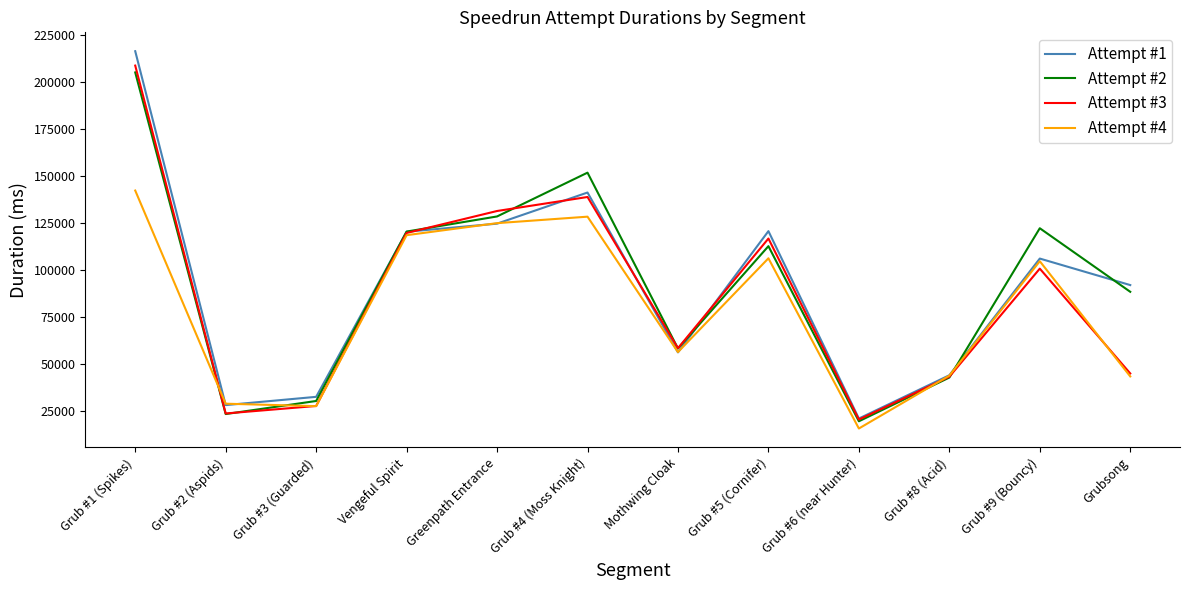

The Attempt #3 series shows 215865 at Grub #4 (Moss Knight). True or false?

False